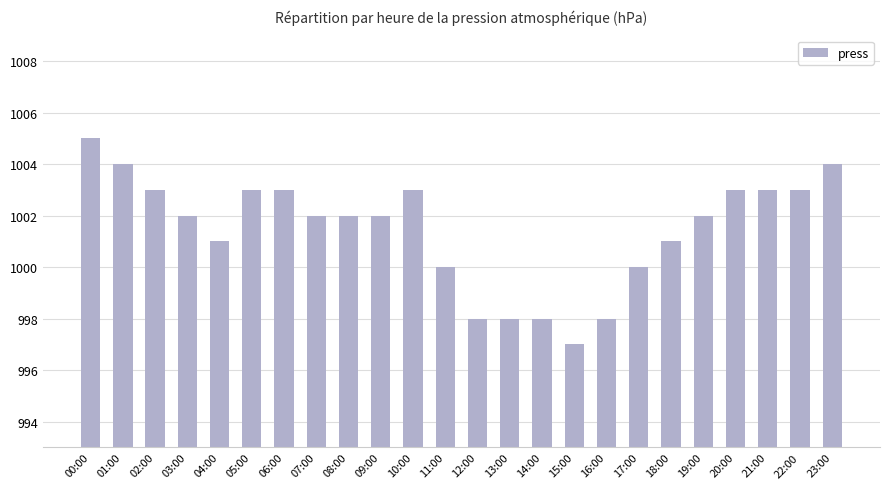

At which category does the chart reach its peak across all series?

00:00